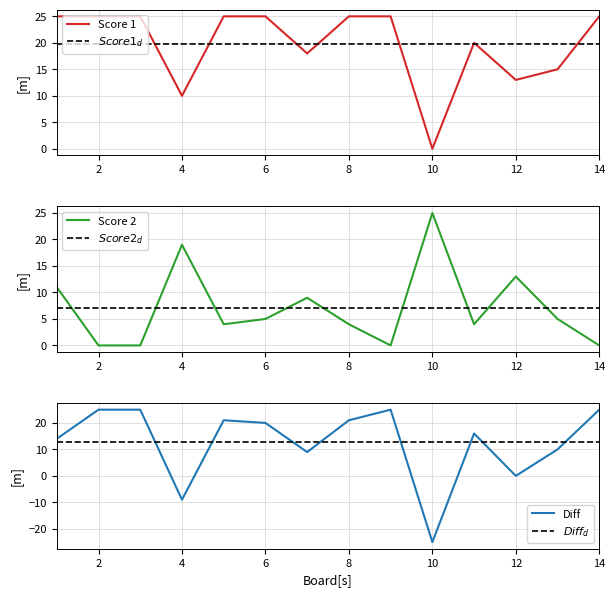

What is the lowest value of the Diff series?

-25.0